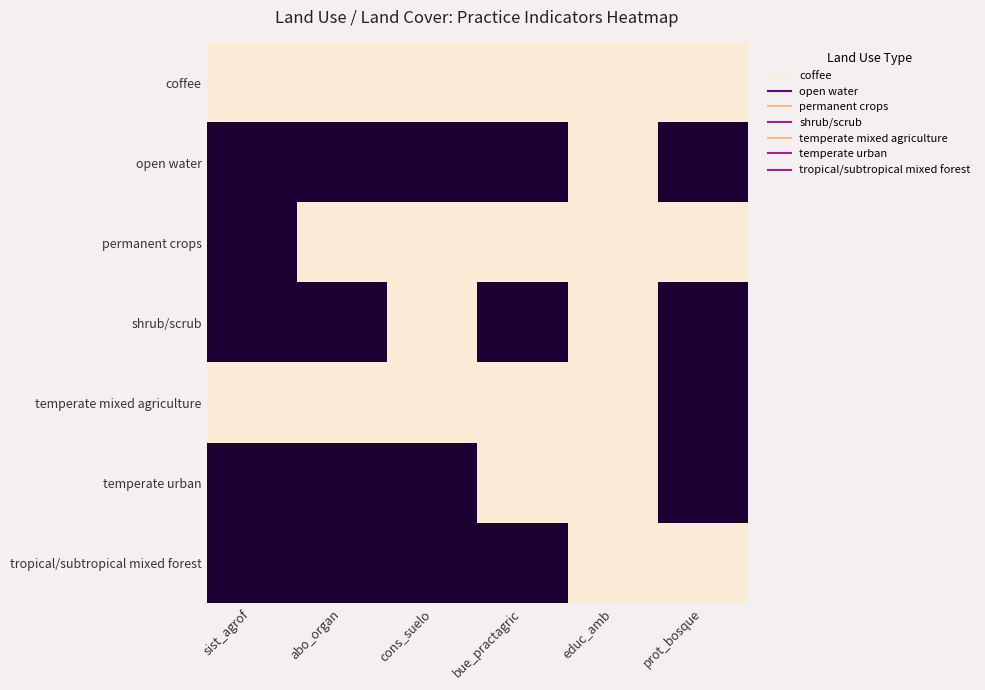

At how many categories does at least one series exceed 0?

6